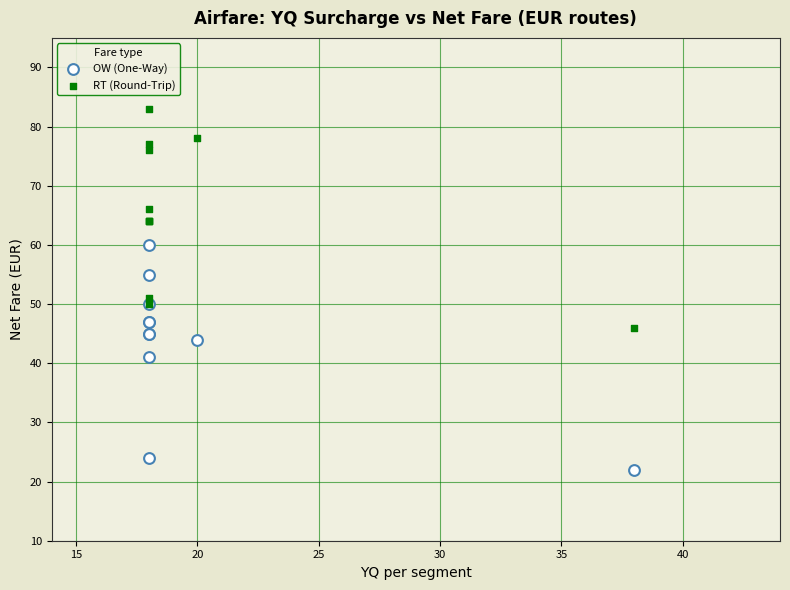

Across all series, what Y value is closest to 52?

51